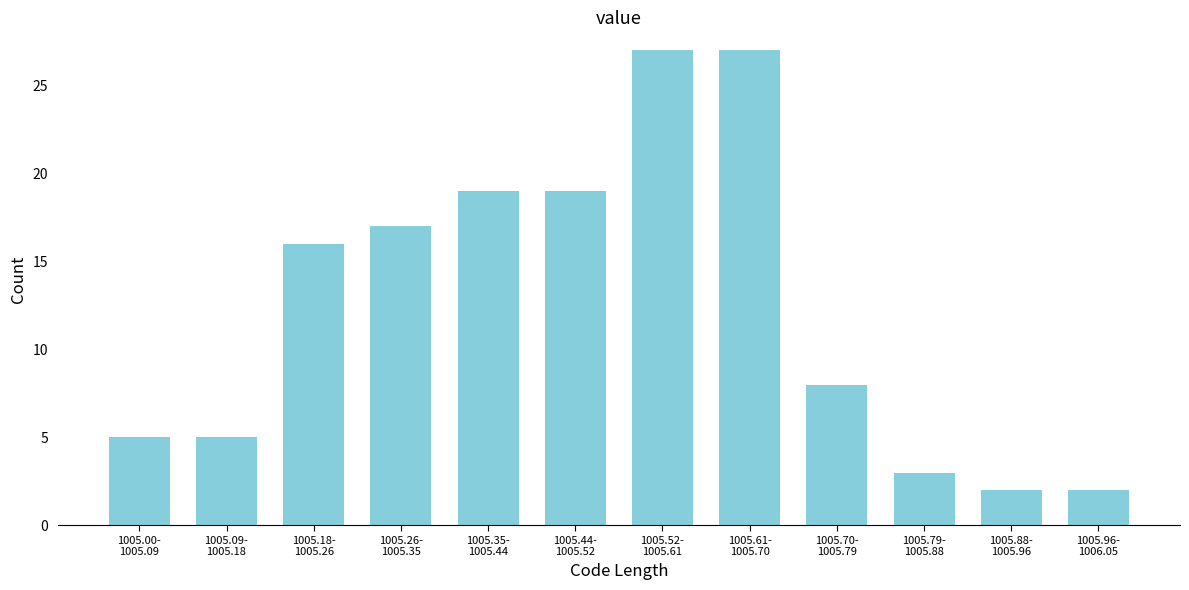

Reading left to right, extract all data points from this chart.

5	5	16	17	19	19	27	27	8	3	2	2